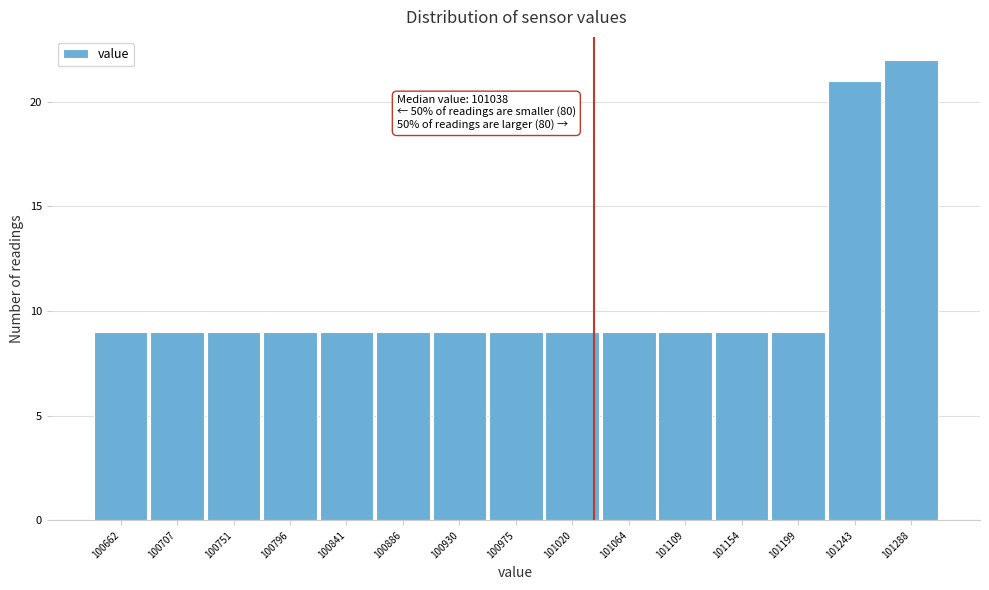

Which range on the x-axis has the tallest bar?

101265 to 101310